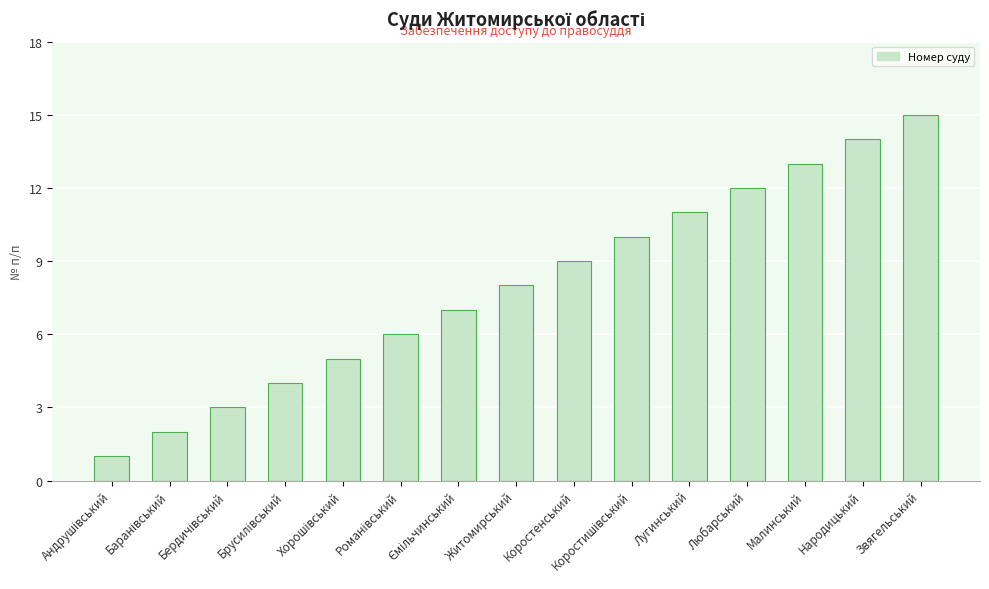

Which has a higher value, Любарський or Народицький?

Народицький